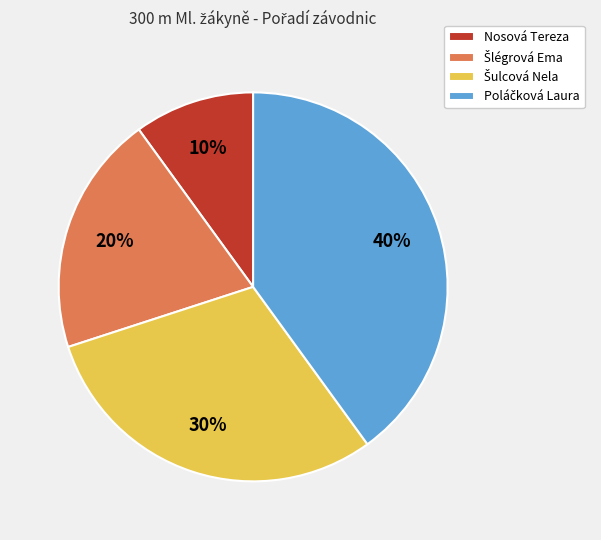

To the nearest percent, what is the average slice percentage?

25%